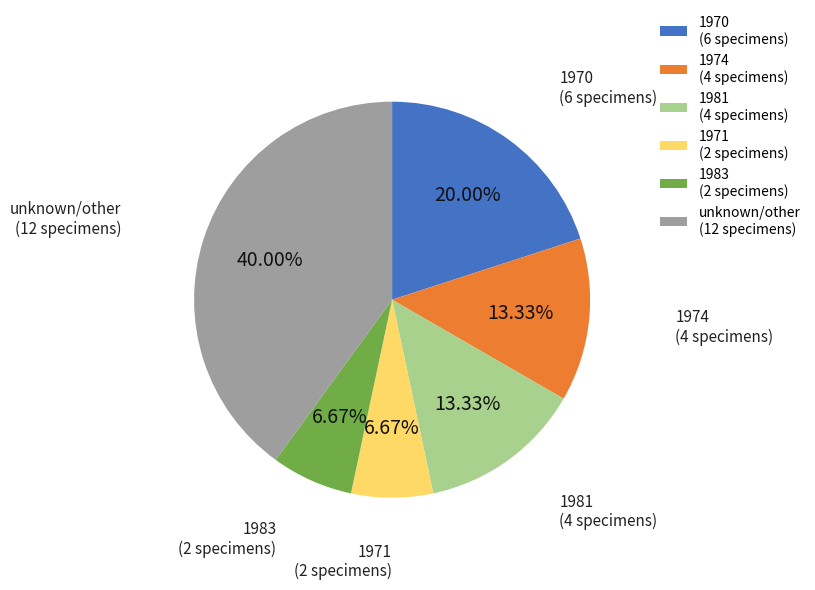

Does 1983 (2 specimens) represent more than half of the total?

No